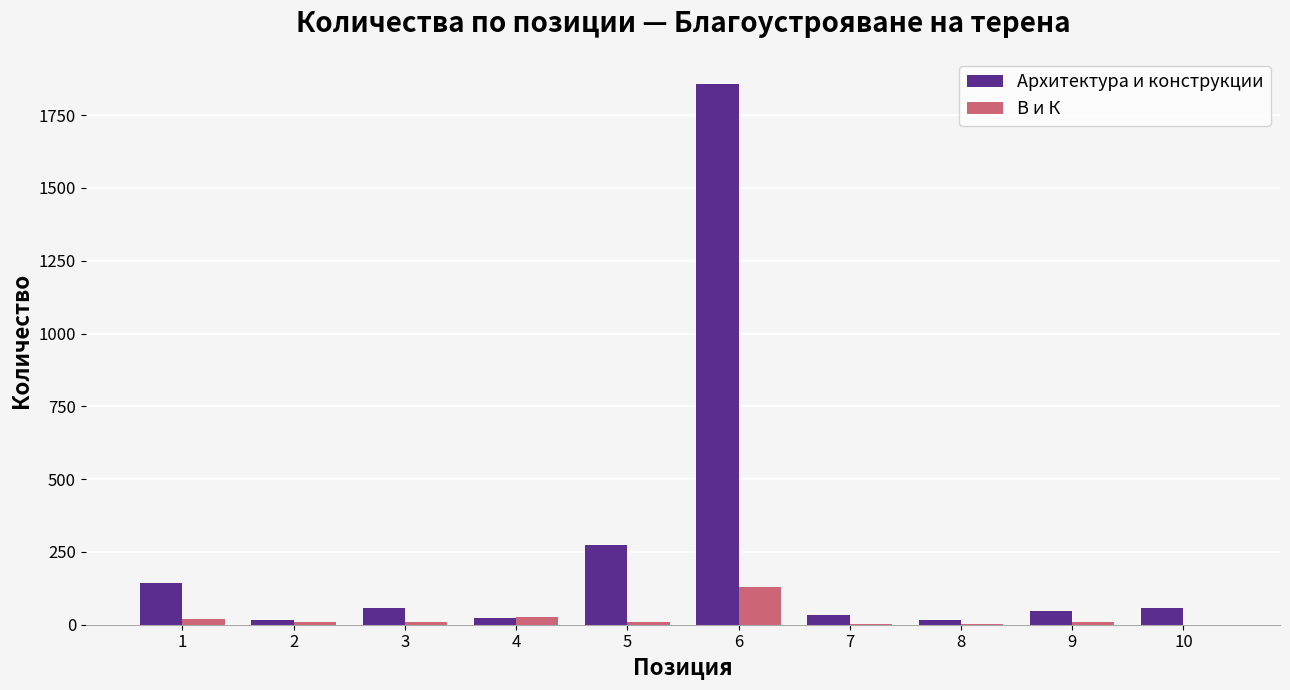

Between 3 and 6, which series saw the biggest shift?

Архитектура и конструкции